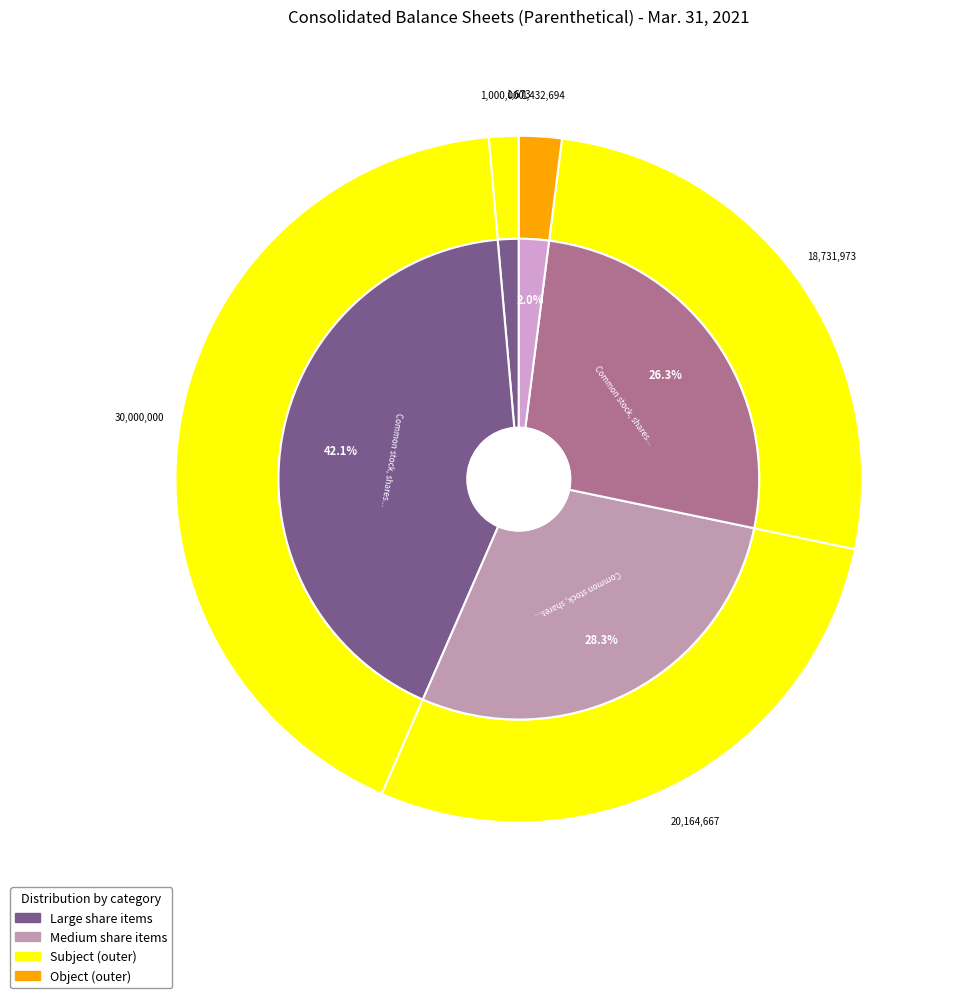

Which category has the biggest portion of the pie?

Common stock, shares authorized